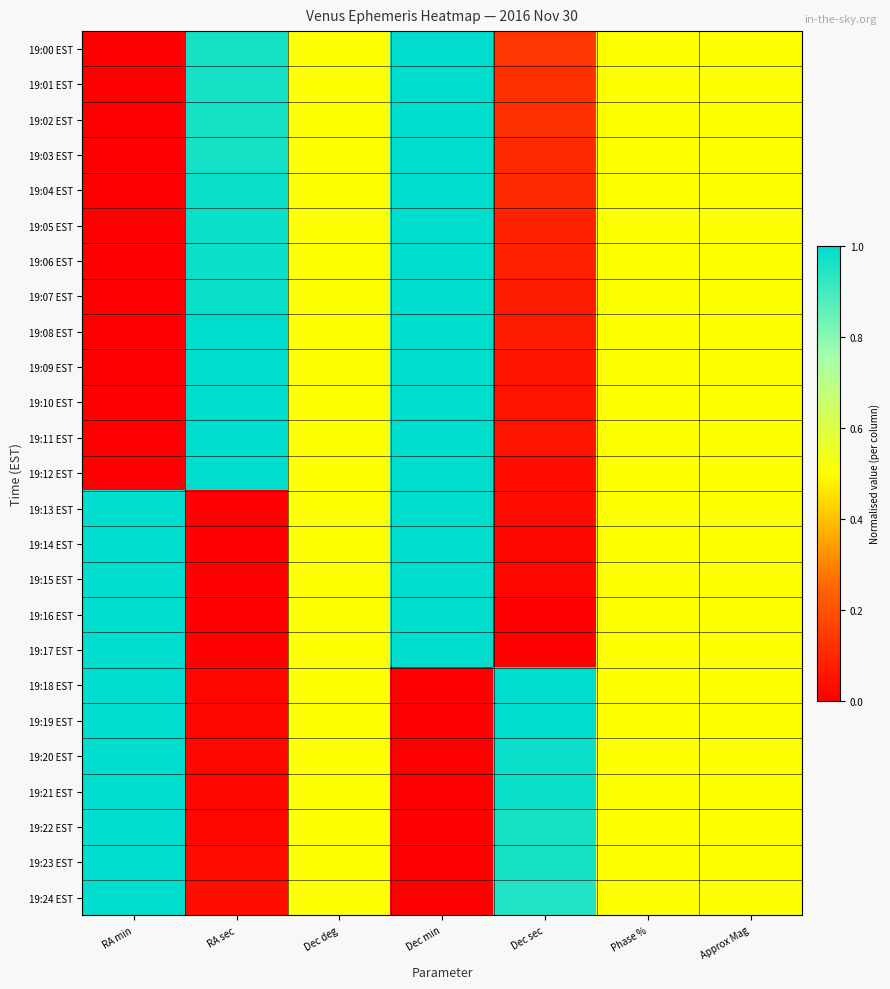

How many distinct data groups are displayed?

25